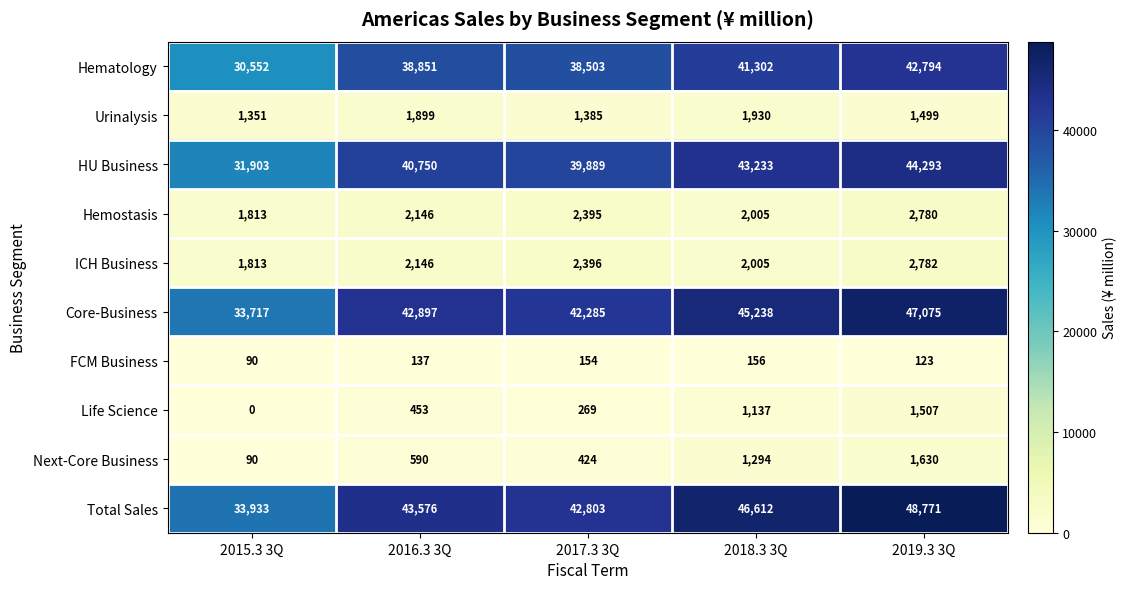

What is the average value of the Core-Business series?

42242